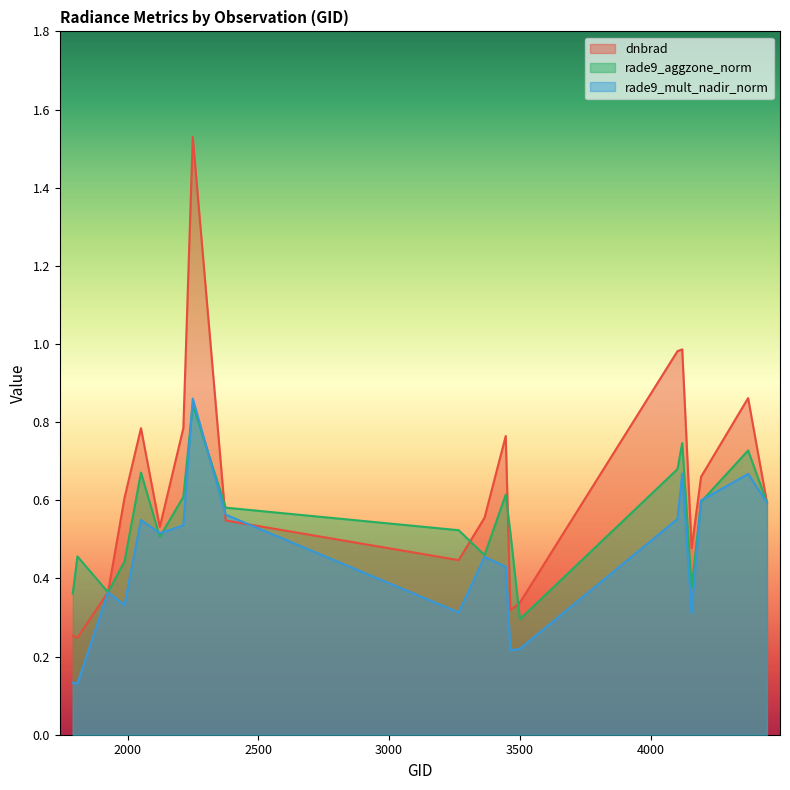

Which series has the largest total across all categories?

dnbrad